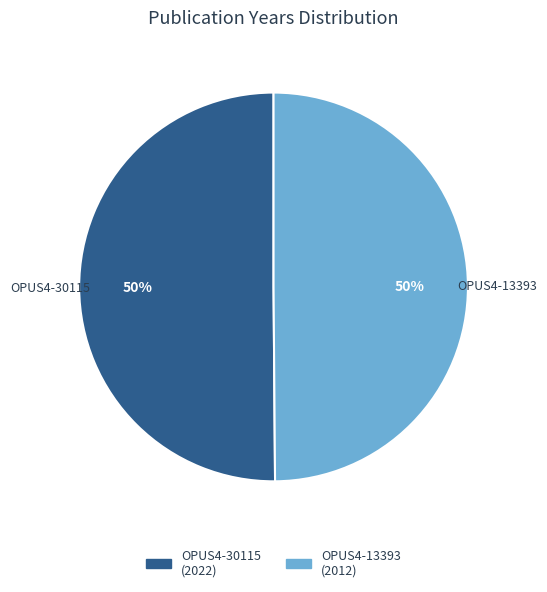

What is the ratio of the value at OPUS4-30115 to the value at OPUS4-13393?

1.0